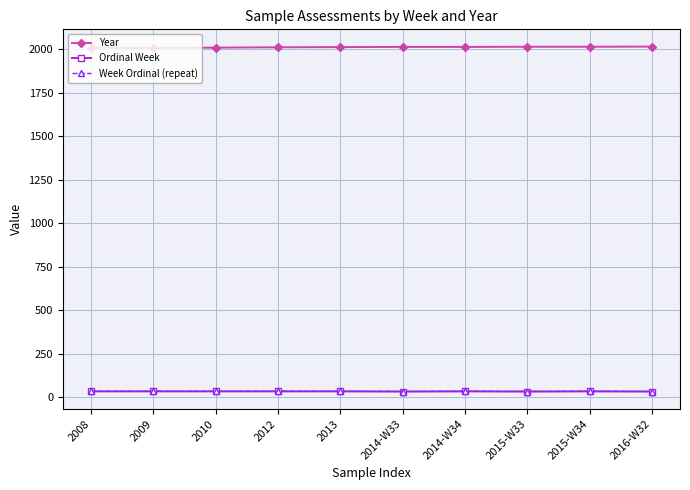

How many lines are shown in the chart?

3